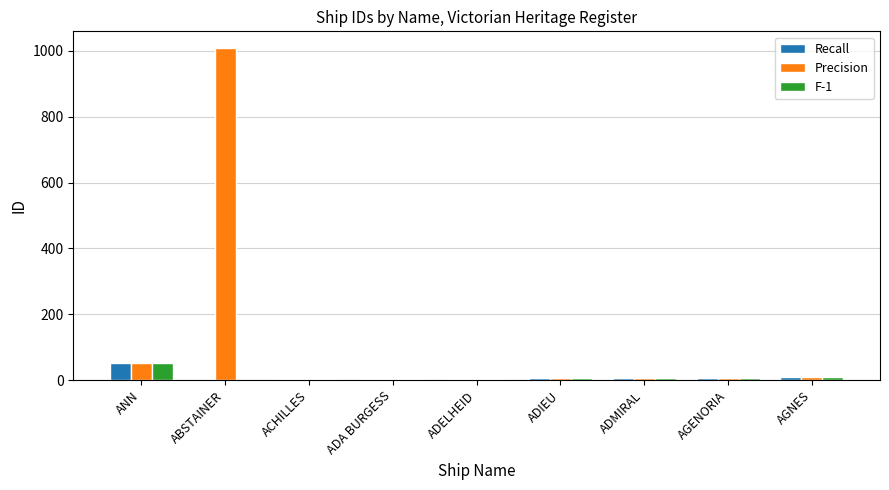

What is the average value of the Recall series?

10